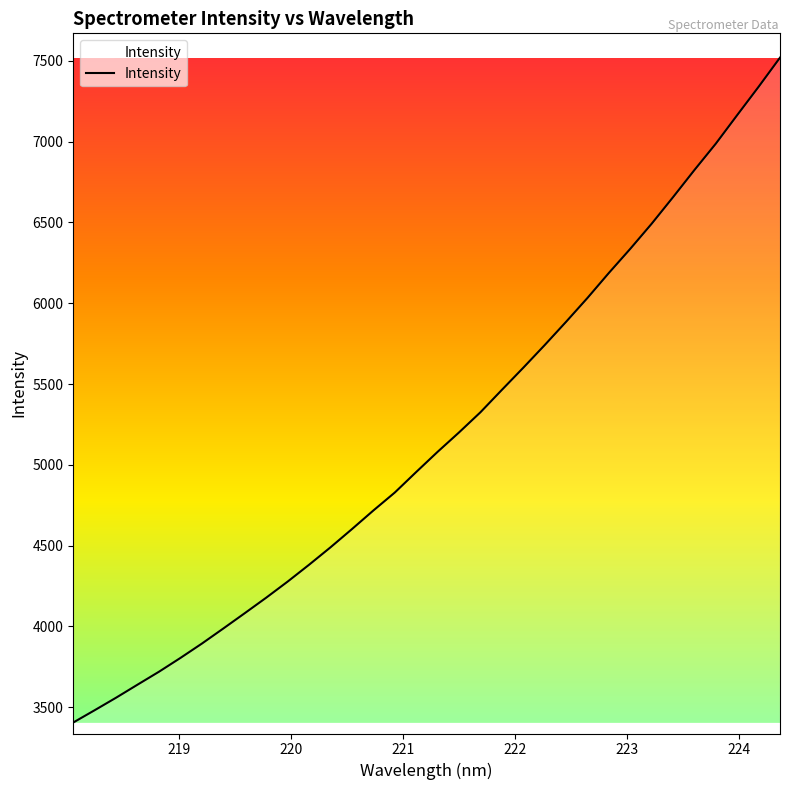

Reading right to left, what are all the values shown in this chart?

7520.3	7339.9	7164.8	6988.1	6824.7	6656.7	6492.2	6336.9	6187.5	6032.8	5884.9	5740.8	5600.7	5463.7	5325.2	5200.4	5080.3	4955.3	4828.3	4717.2	4602.0	4489.3	4381.5	4277.3	4177.7	4081.8	3987.1	3893.7	3804.9	3719.6	3639.6	3558.9	3481.3	3405.2